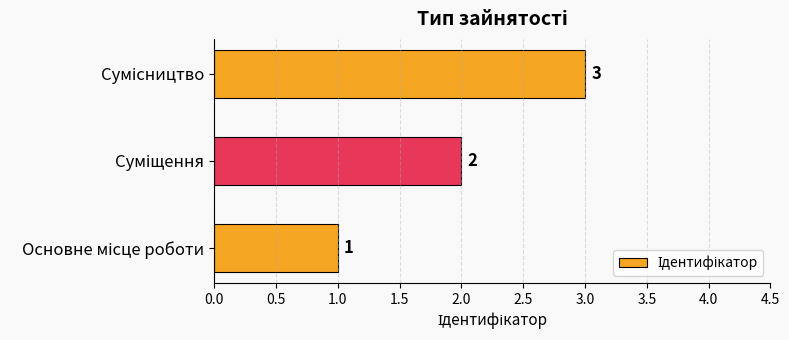

What is the maximum value shown in the chart?

3